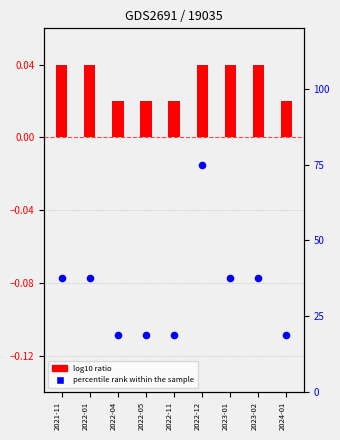

Which series reaches the maximum Y coordinate?

percentile rank within the sample